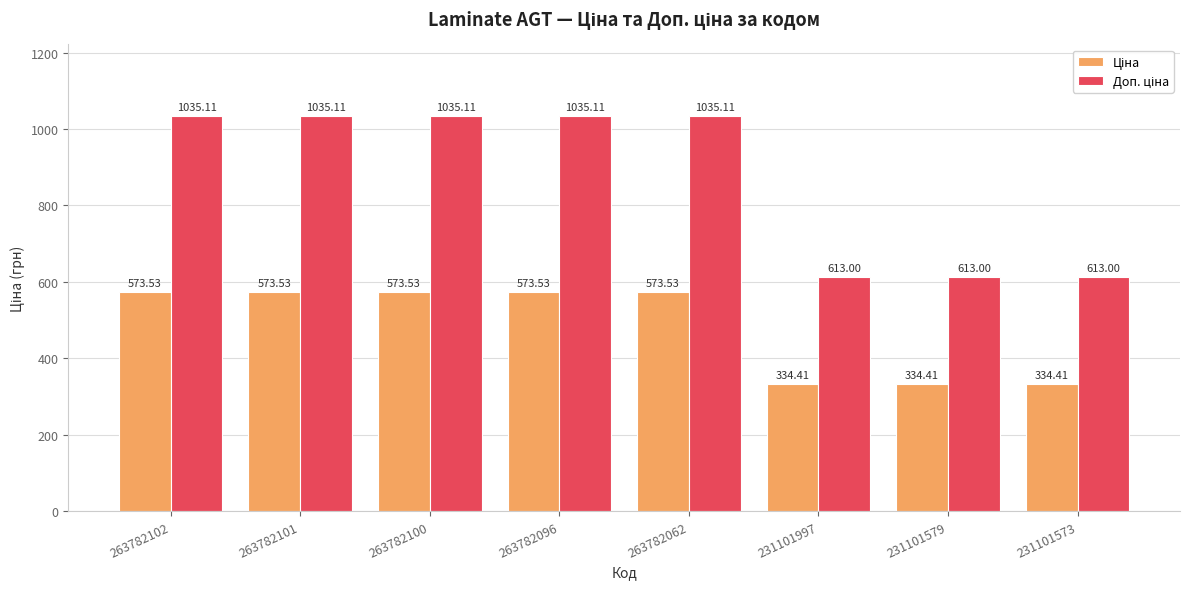

What is the difference between the highest and lowest values at 231101579?

278.6